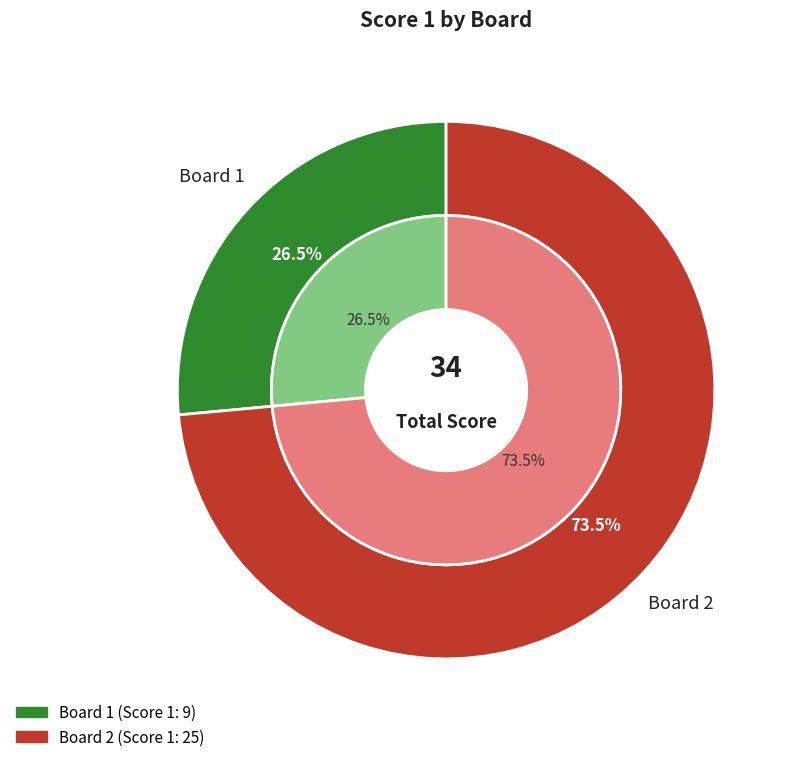

Is it true that Board 1 is 14% of the pie?

False